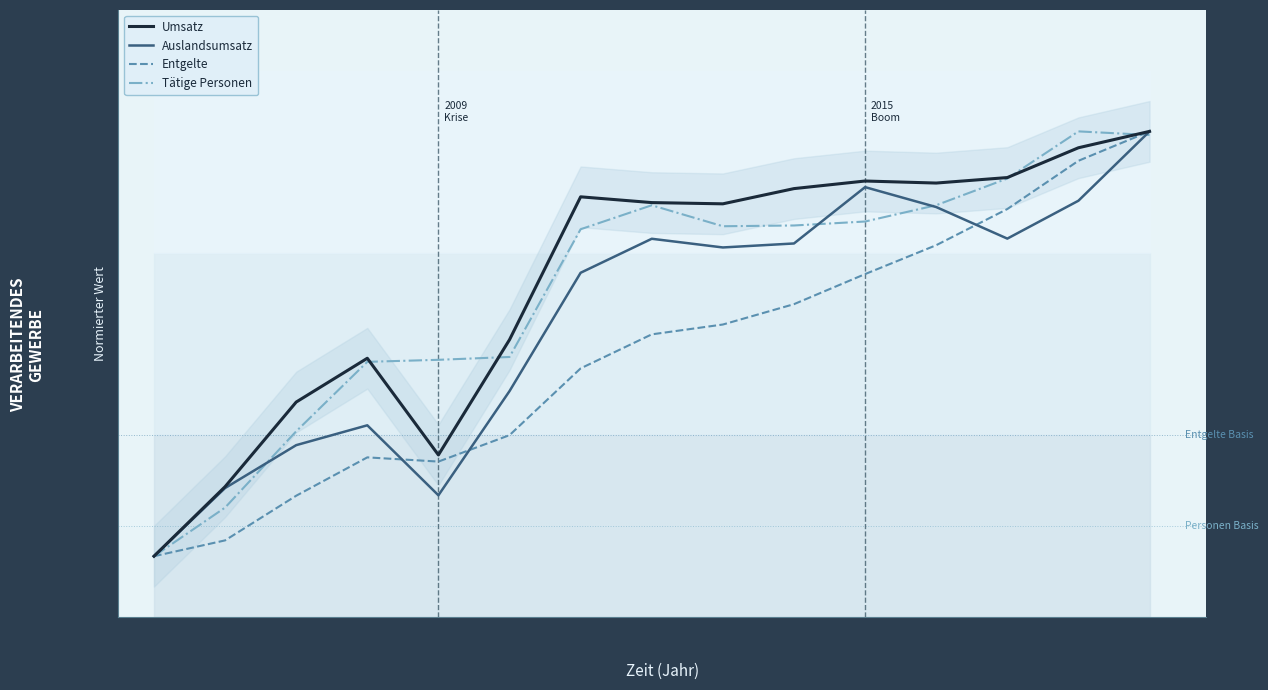

Reading left to right, extract all data points from this chart.

Umsatz: 2005=10.0	2006=21.5	2007=35.4	2008=42.6	2009=26.7	2010=45.7	2011=69.2	2012=68.3	2013=68.1	2014=70.6	2015=71.8	2016=71.5	2017=72.4	2018=77.3	2019=80.0
Auslandsumsatz: 2005=10.0	2006=21.2	2007=28.3	2008=31.6	2009=20.0	2010=37.2	2011=56.7	2012=62.3	2013=60.9	2014=61.5	2015=70.8	2016=67.5	2017=62.3	2018=68.6	2019=80.0
Entgelte: 2005=10.0	2006=12.6	2007=20.0	2008=26.3	2009=25.6	2010=29.9	2011=41.0	2012=46.6	2013=48.2	2014=51.5	2015=56.5	2016=61.2	2017=67.2	2018=75.2	2019=80.0
Tätige Personen: 2005=10.0	2006=18.0	2007=30.6	2008=42.0	2009=42.4	2010=42.8	2011=63.9	2012=67.8	2013=64.4	2014=64.5	2015=65.1	2016=67.8	2017=72.2	2018=80.0	2019=79.4